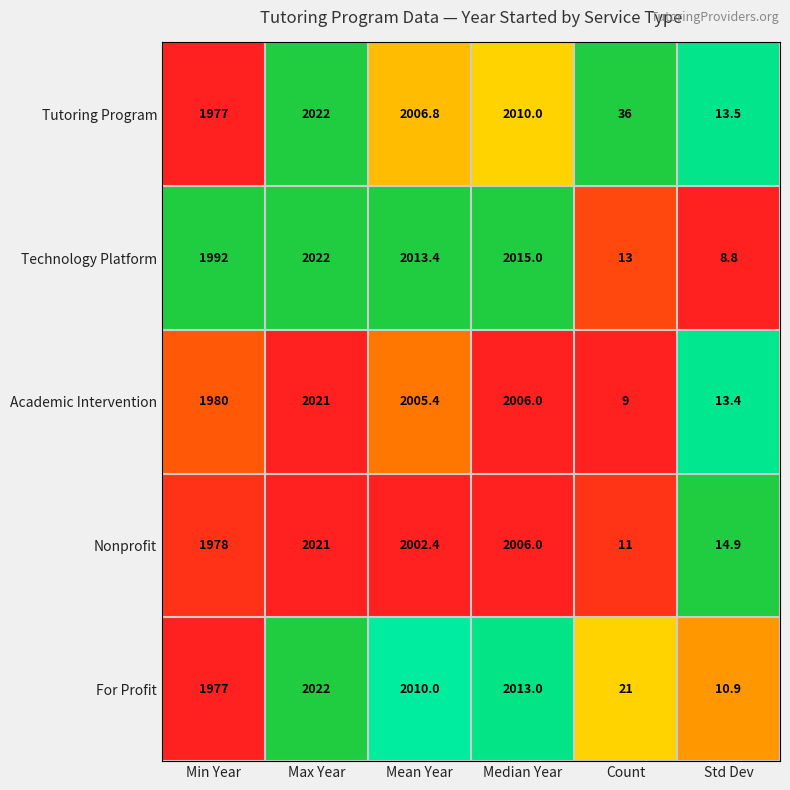

The Academic Intervention series shows 2021.0 at Max Year. True or false?

True